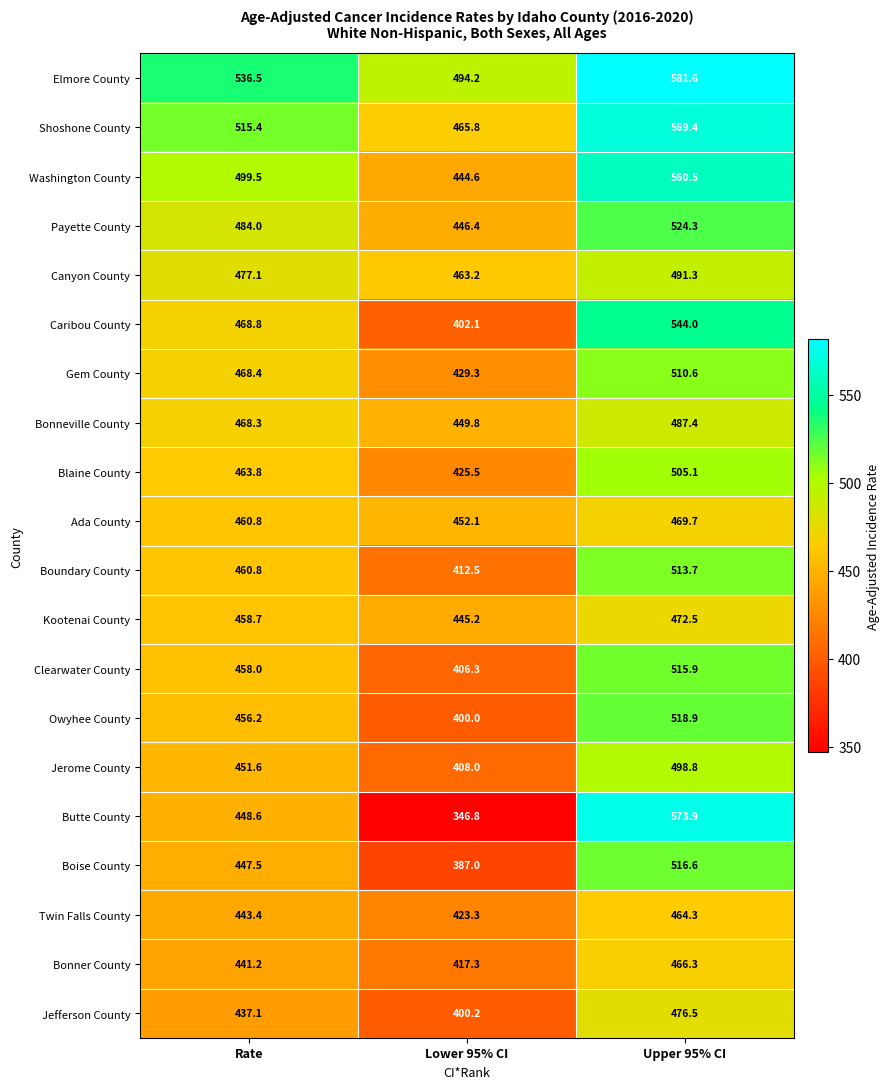

Which series changed the most between Rate and Upper 95% CI?

Butte County